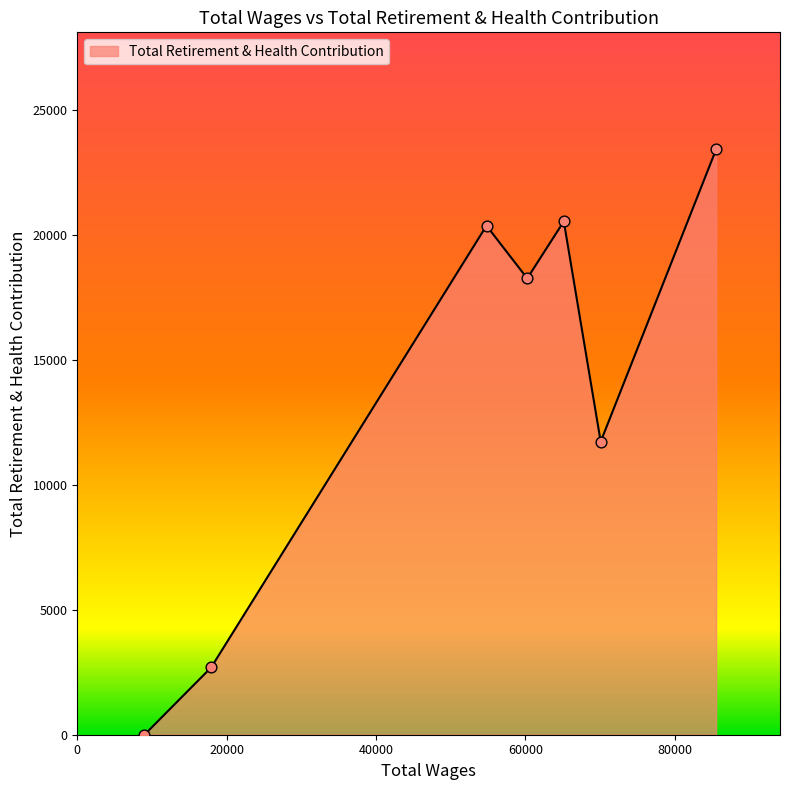

How many interior local peaks (higher than both neighbors) does the data have?

2